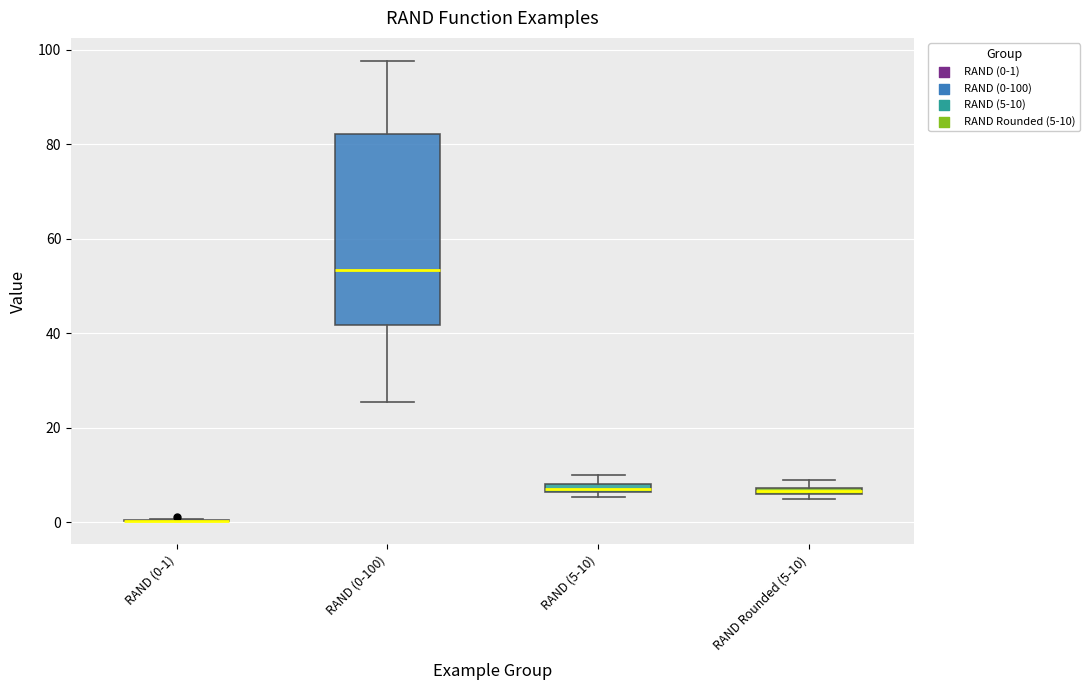

Where is the upper edge of the box for RAND (5-10) on the y-axis? The values are not printed on the chart, so give them approximately, as read against the axis.

8